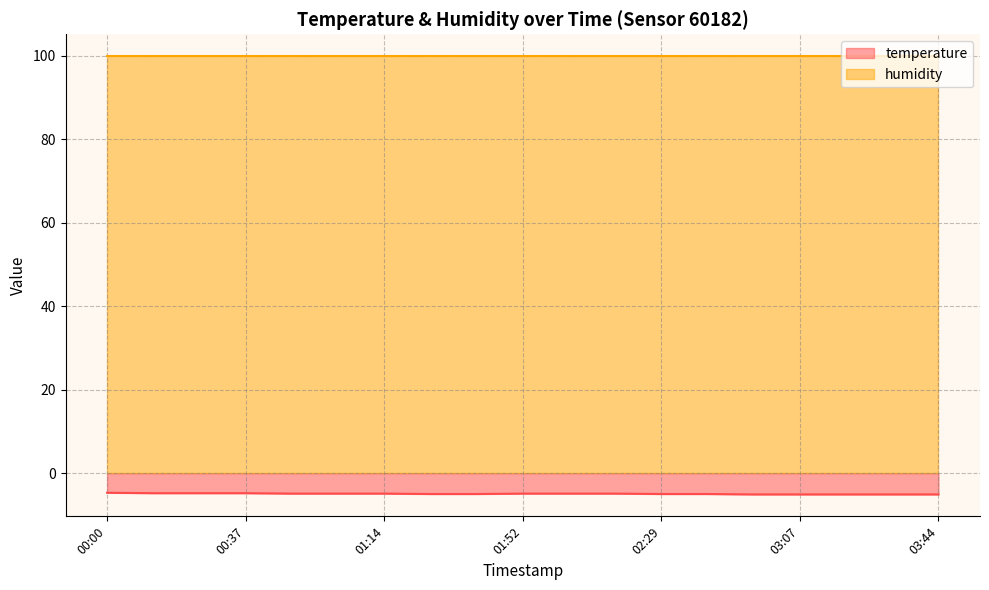

Which category has the highest value across all series?

00:00